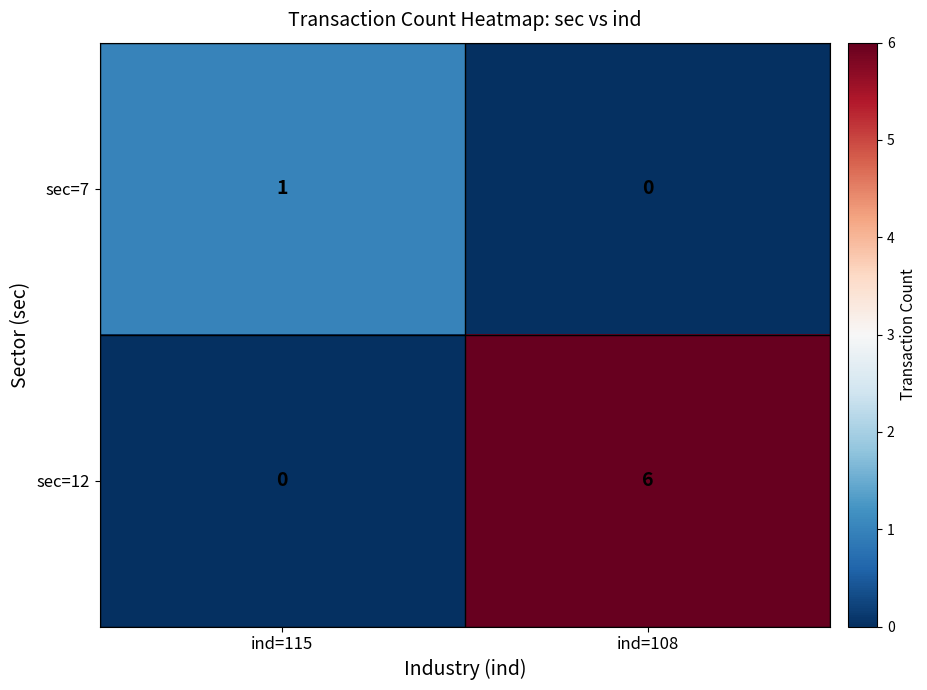

At which category is the sum across all series the highest?

ind=108